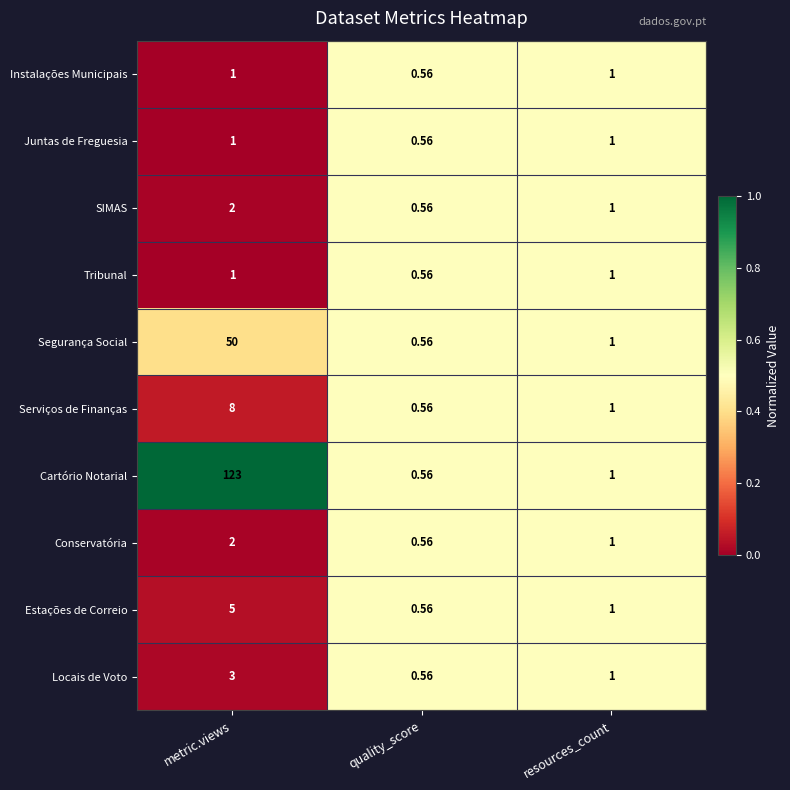

Between metric.views and resources_count, which series saw the biggest shift?

Cartório Notarial